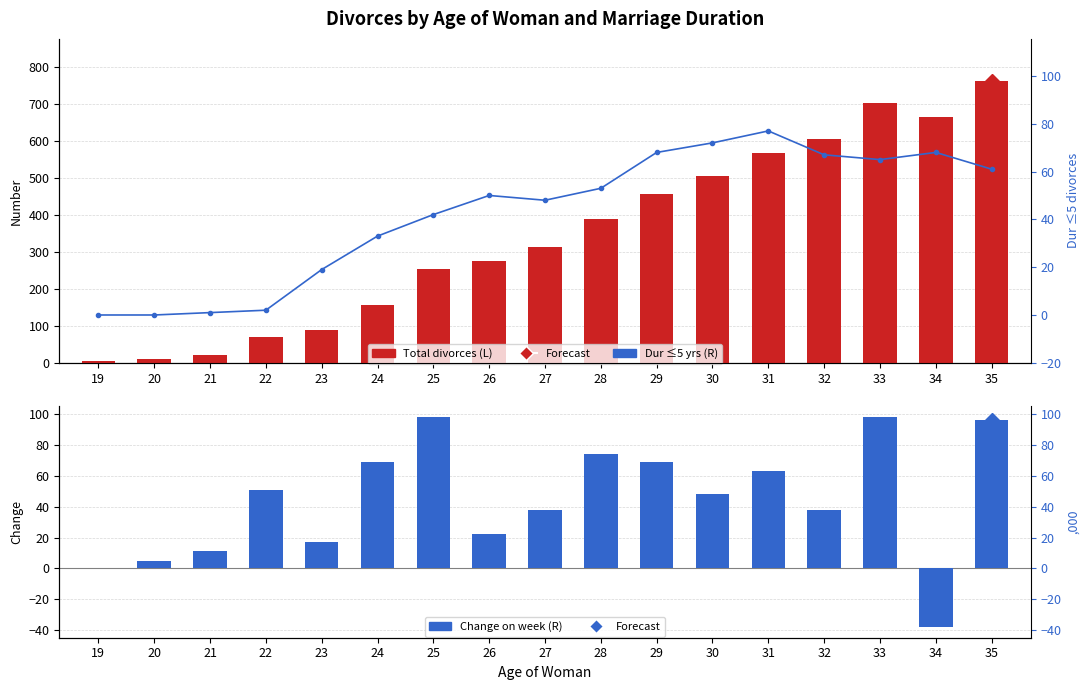

List the labels in order of Change on week (R) value, largest first.

25, 33, 35, 28, 24, 29, 31, 22, 30, 27, 32, 26, 23, 21, 20, 19, 34